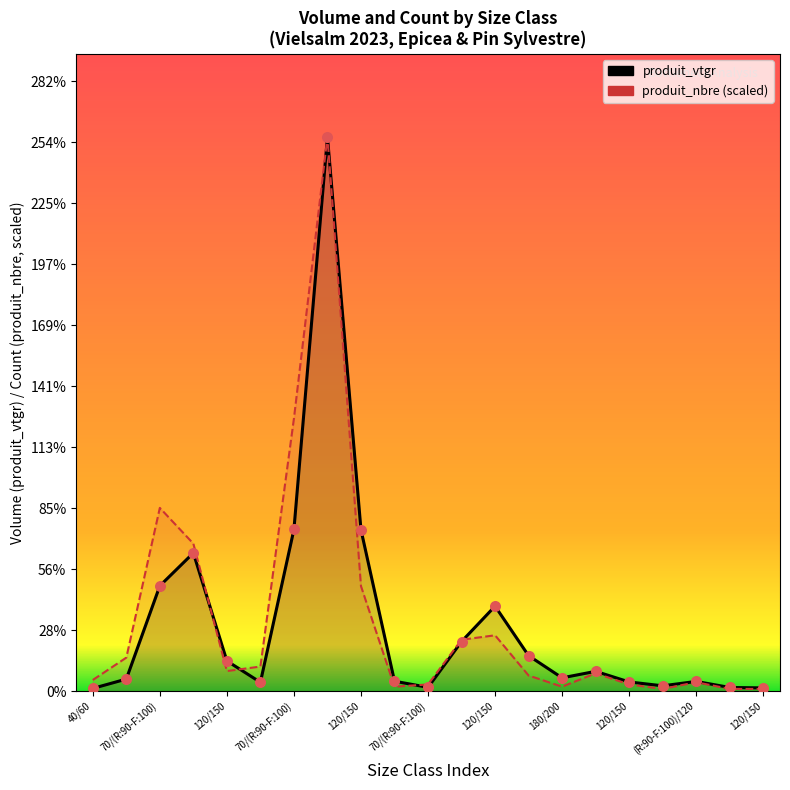

Which series has the largest Y range (max minus min)?

produit_nbre